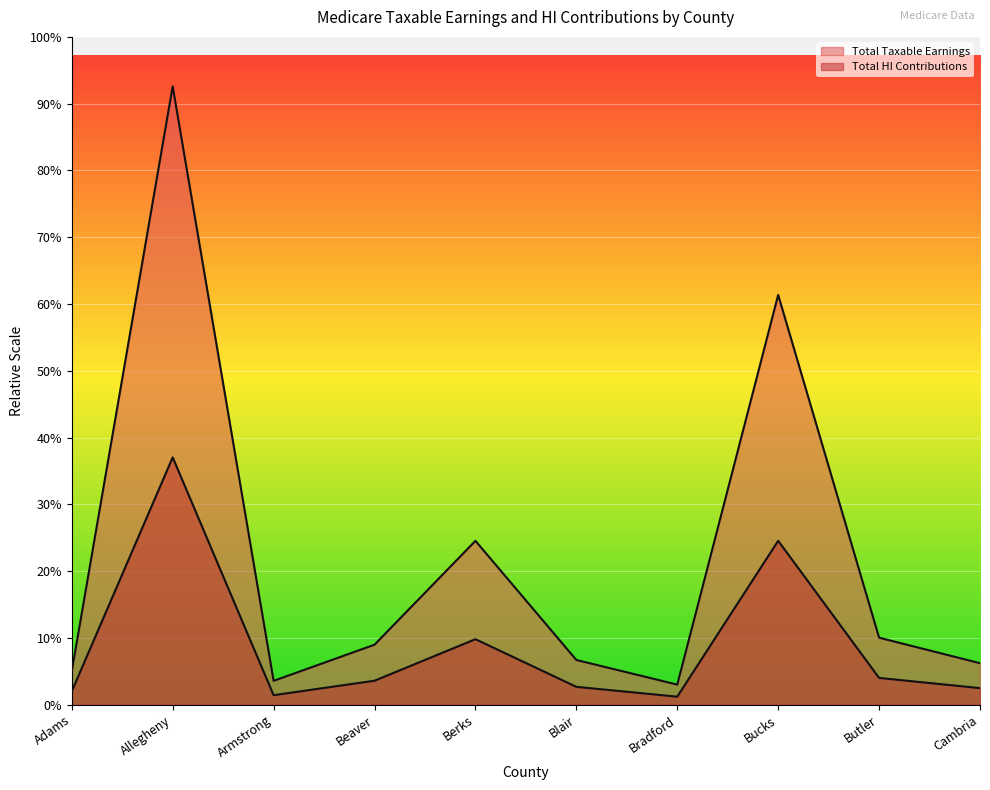

True or false: Total Taxable Earnings and Total HI Contributions intersect in this chart.

False